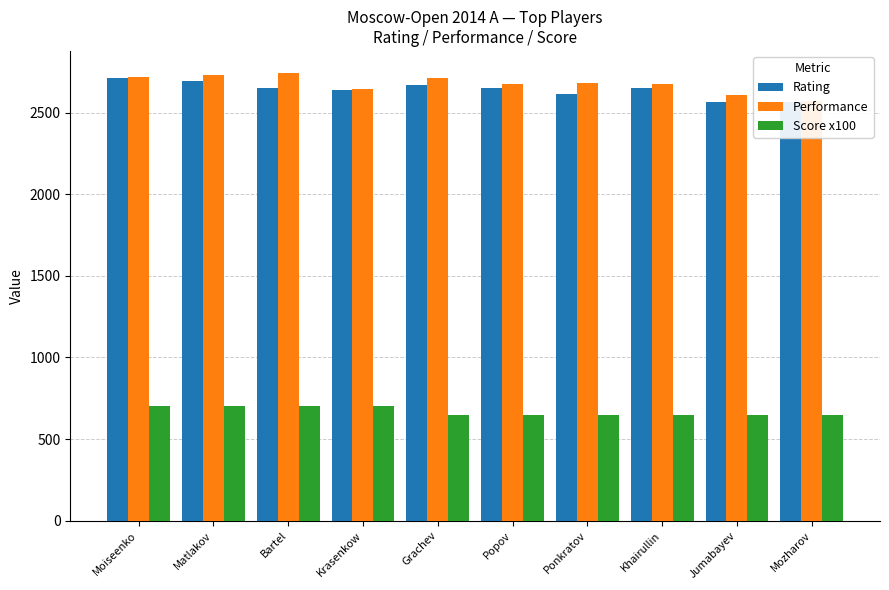

How many distinct data groups are displayed?

3